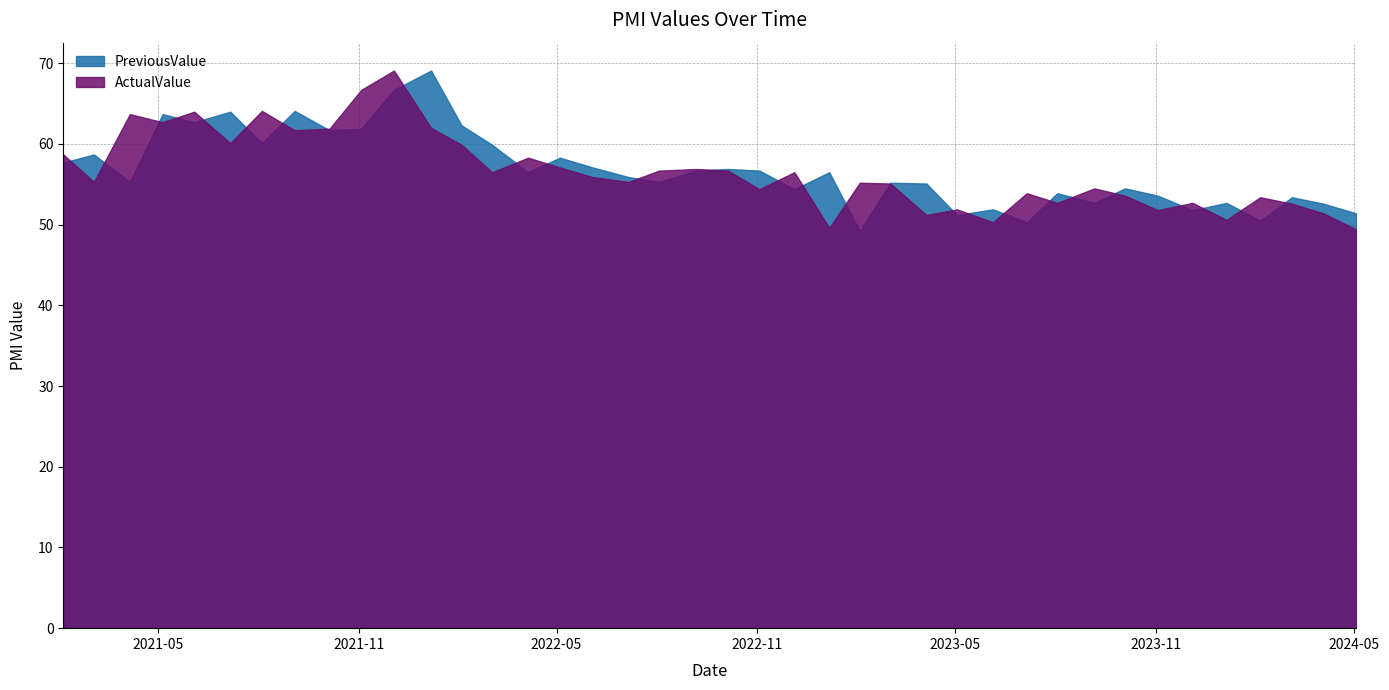

At how many categories does at least one series exceed 60?

11